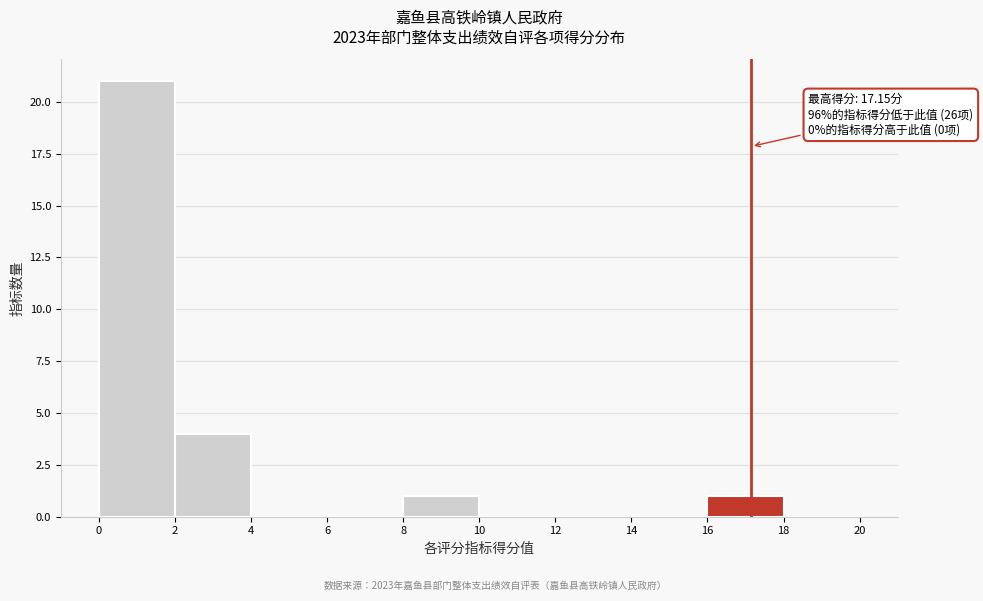

Which range on the x-axis has the tallest bar?

0 to 2